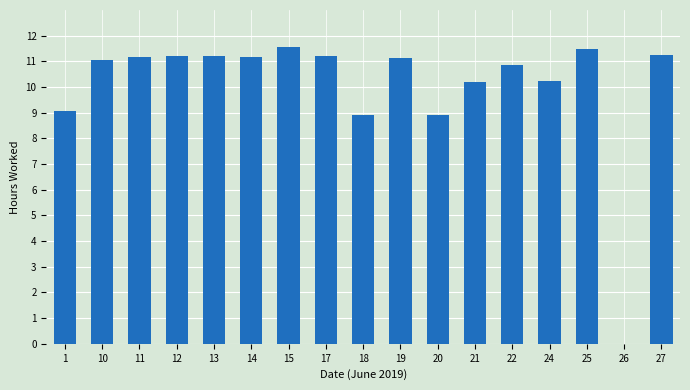

What is the change in value from 26 to 27?

+11.2